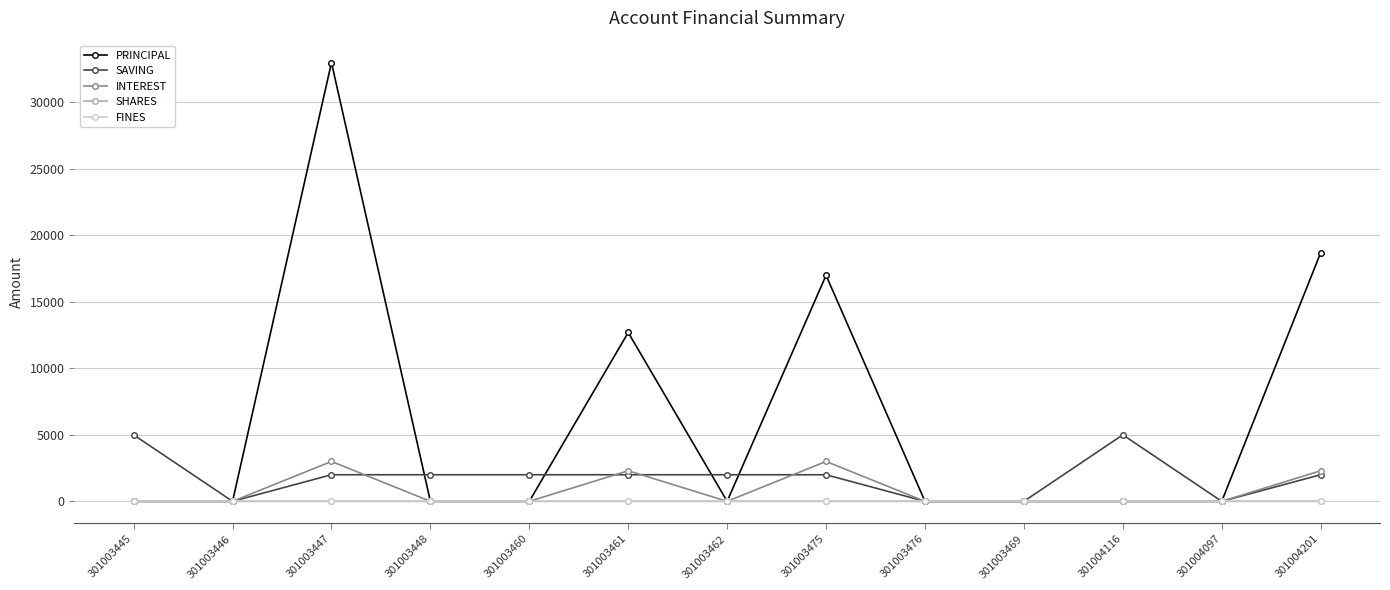

True or false: PRINCIPAL has more than 2 points higher than both neighbors.

True